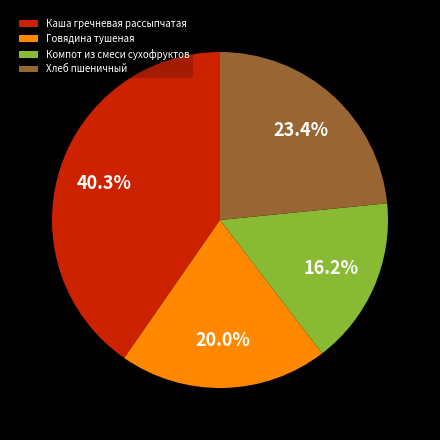

What is the largest slice in the pie chart?

Каша гречневая рассыпчатая